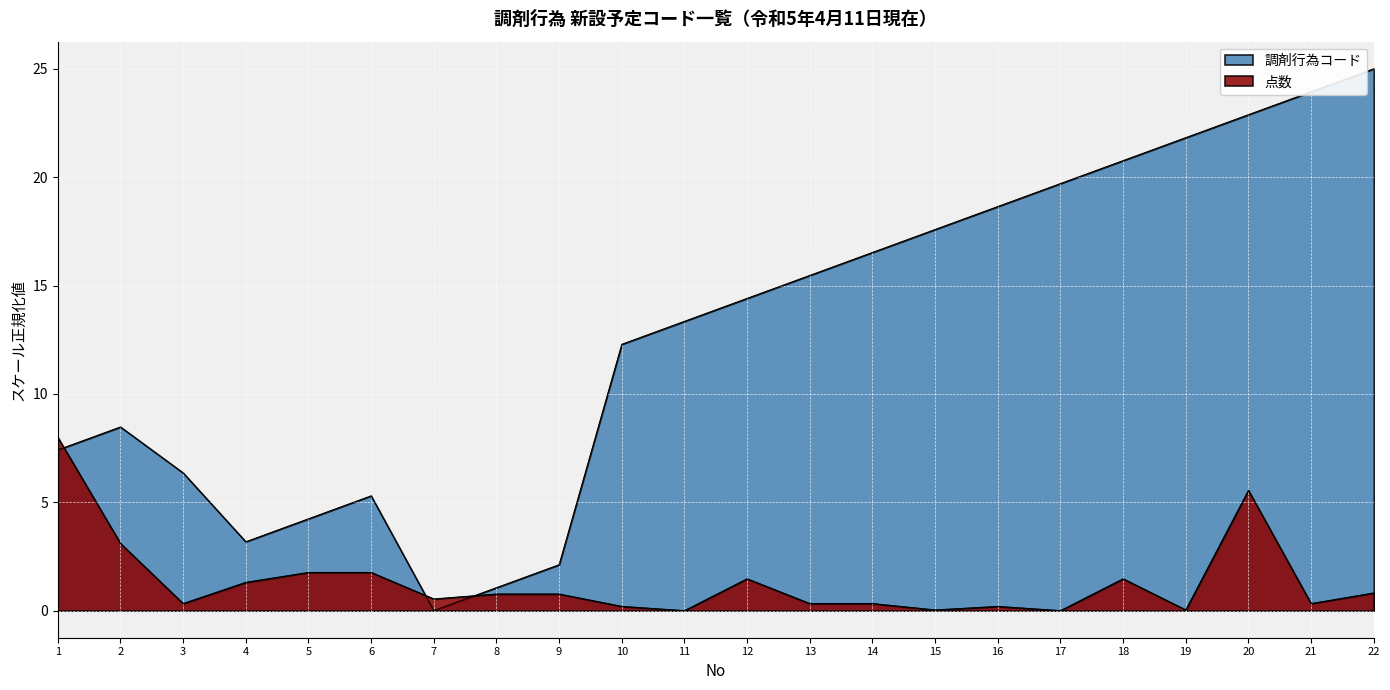

True or false: 点数 has a value of 0.5 at 14.

False